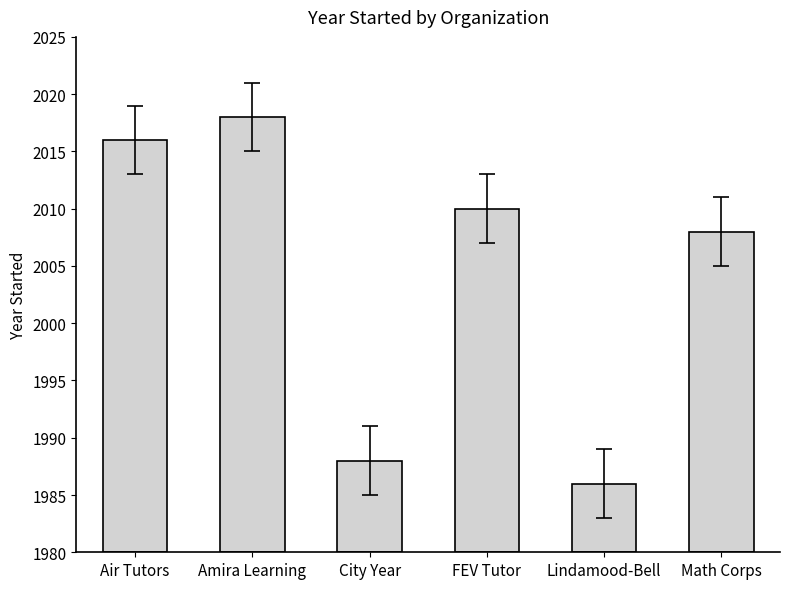

True or false: the data shows 11 at Lindamood-Bell.

False